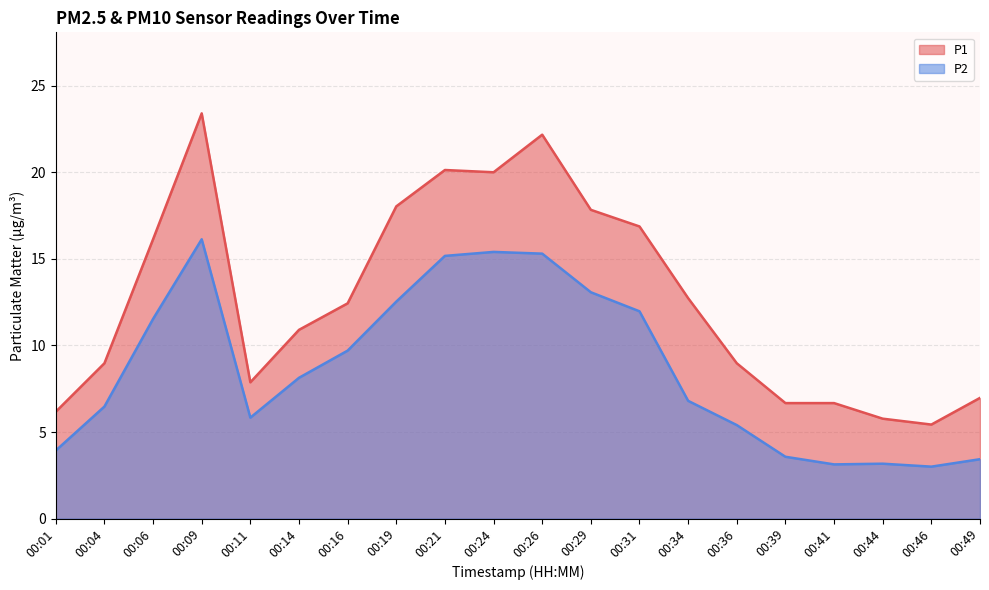

What is the greatest value displayed?

23.4